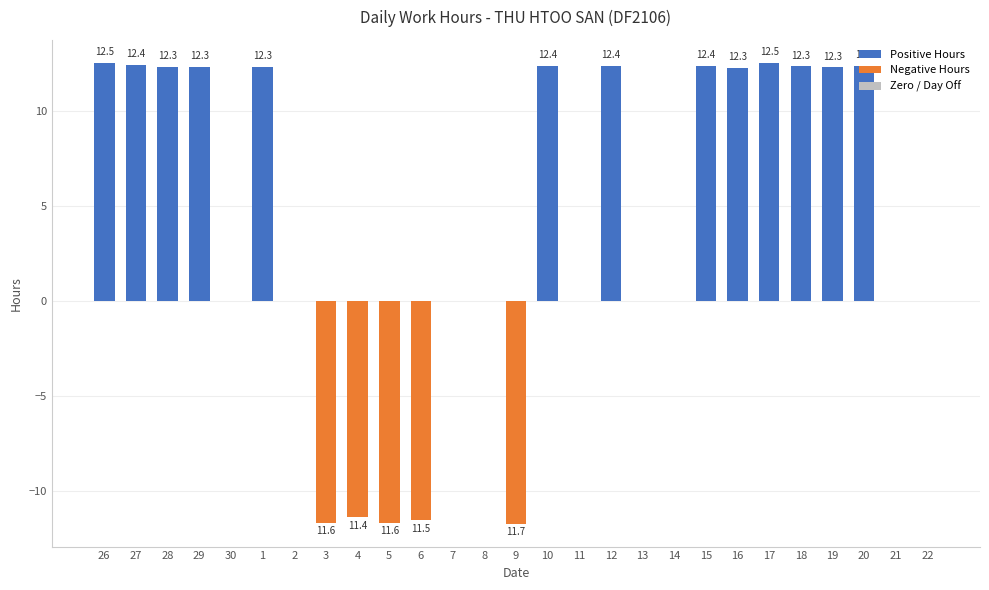

True or false: the data shows -18.9 at 3.

False